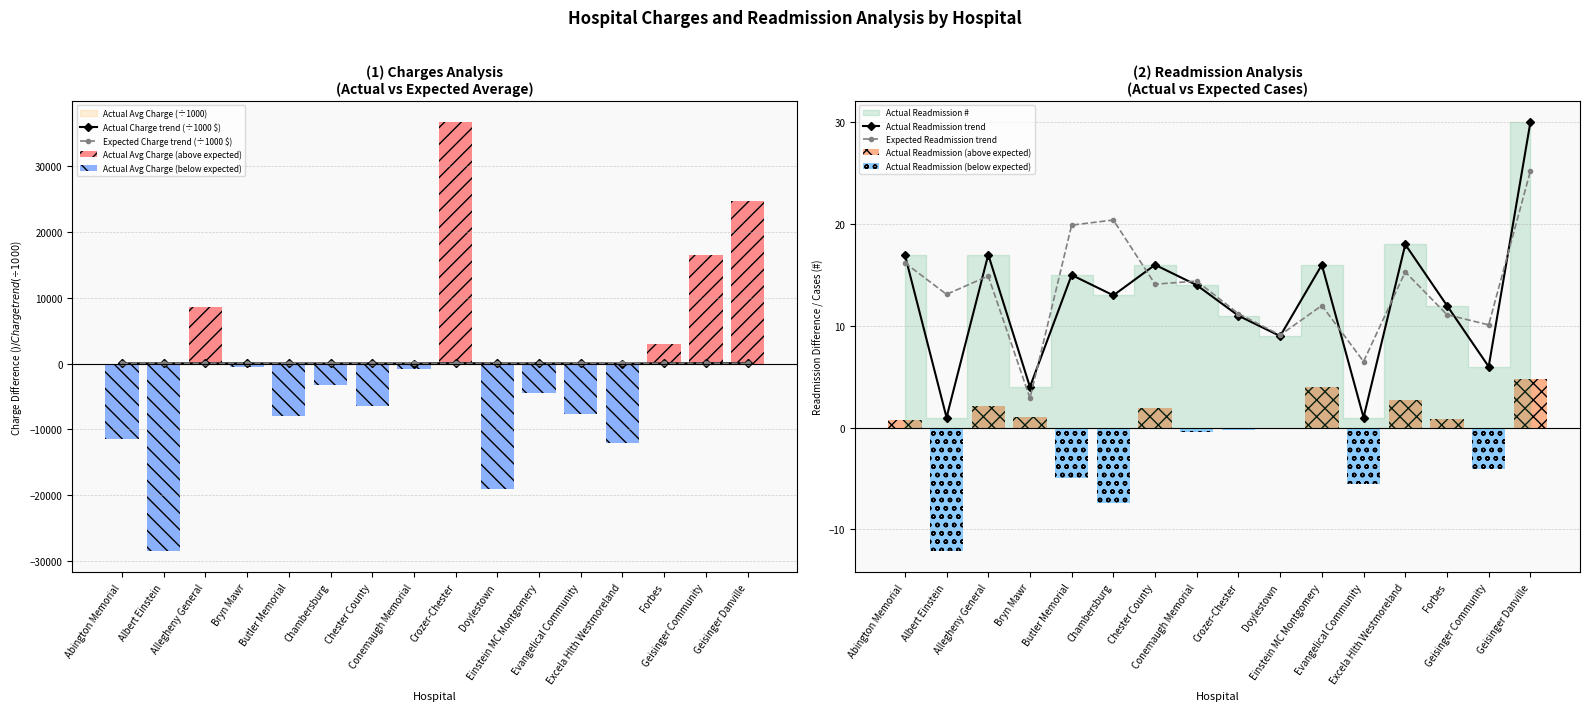

What is the sum of the Actual Readmission # values at Forbes and Geisinger Community?

18.0